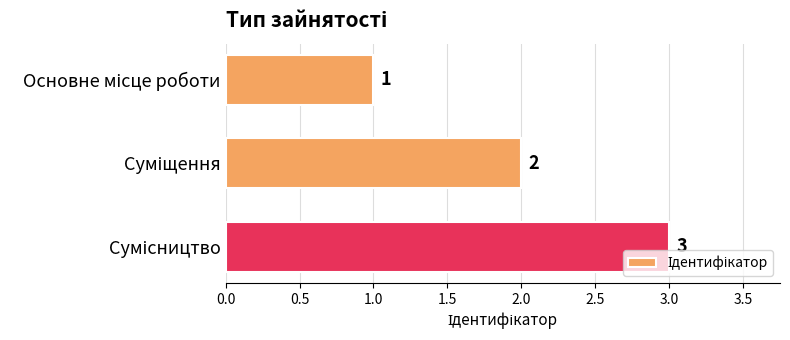

Count the values in the range 1 to 3.

3